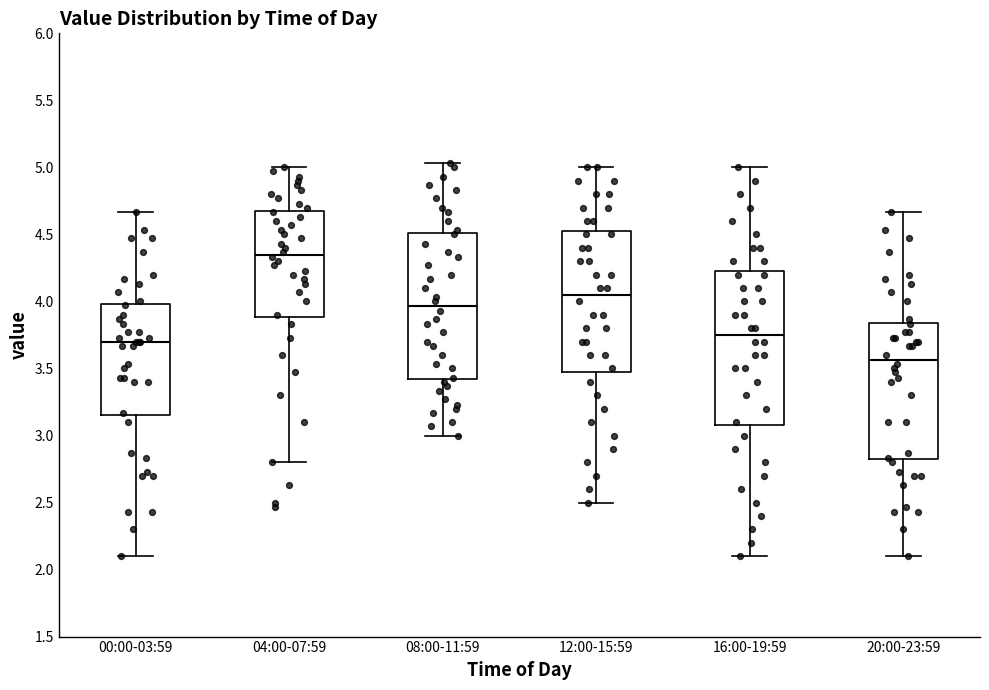

Where is the lower edge of the box for 00:00-03:59 on the y-axis? The values are not printed on the chart, so give them approximately, as read against the axis.

3.15